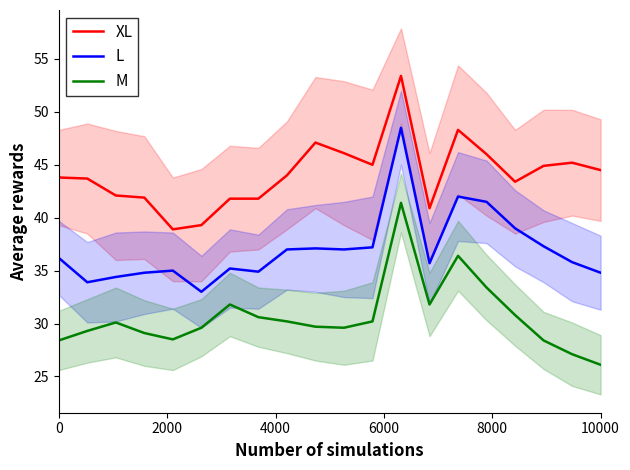

Is this an area chart (filled region under the line)?

No